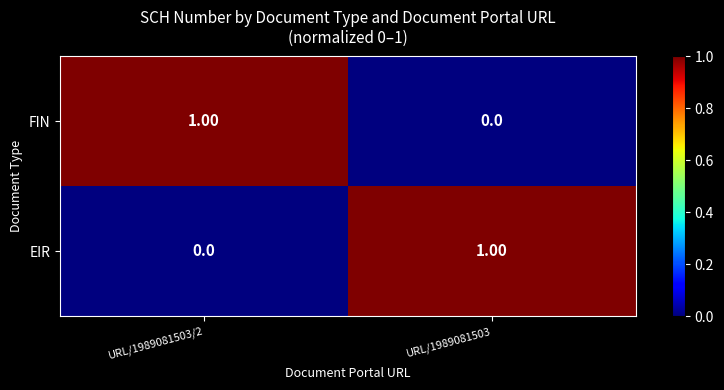

Rank the series at URL/1989081503/2 from highest to lowest value.

FIN, EIR